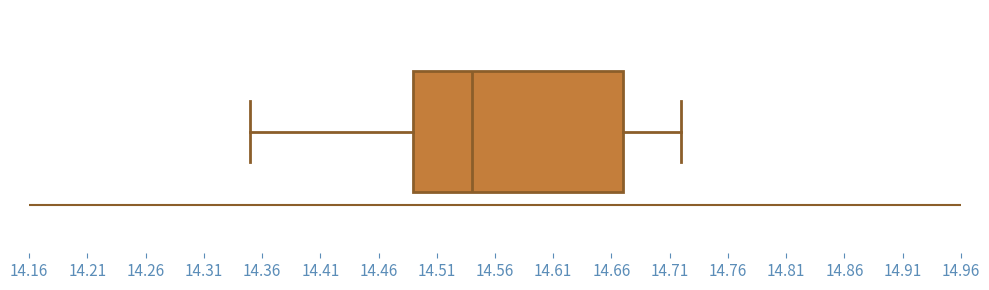

Transcribe this box plot: give where the median line is, the range the box spans, and where the two whiskers end, as read against the x-axis. The values are not printed on the chart, so give them approximately, as read against the axis.

median 14.54, box 14.49 to 14.67, whiskers 14.35 to 14.72